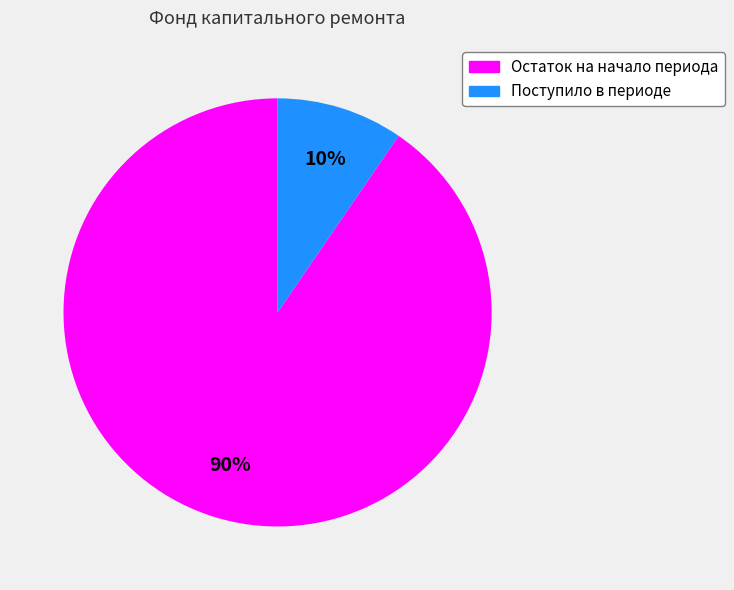

Is it true that Остаток на начало периода is 90% of the pie?

True